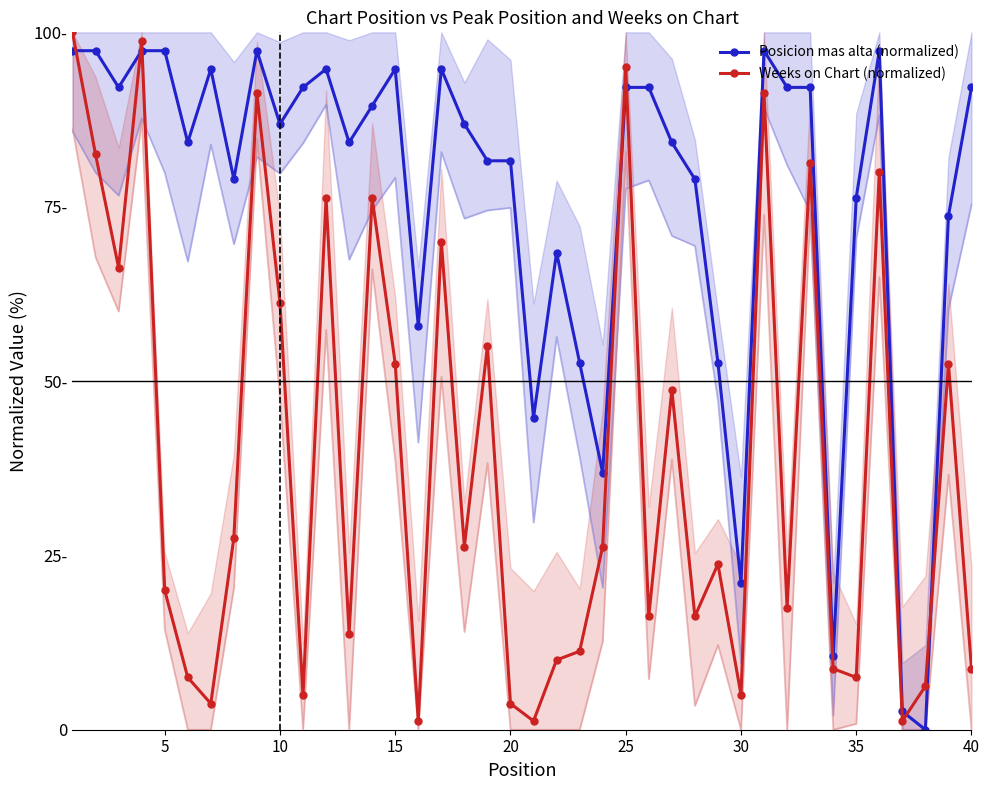

How many data points in Weeks on Chart (normalized) are less than 26?

20